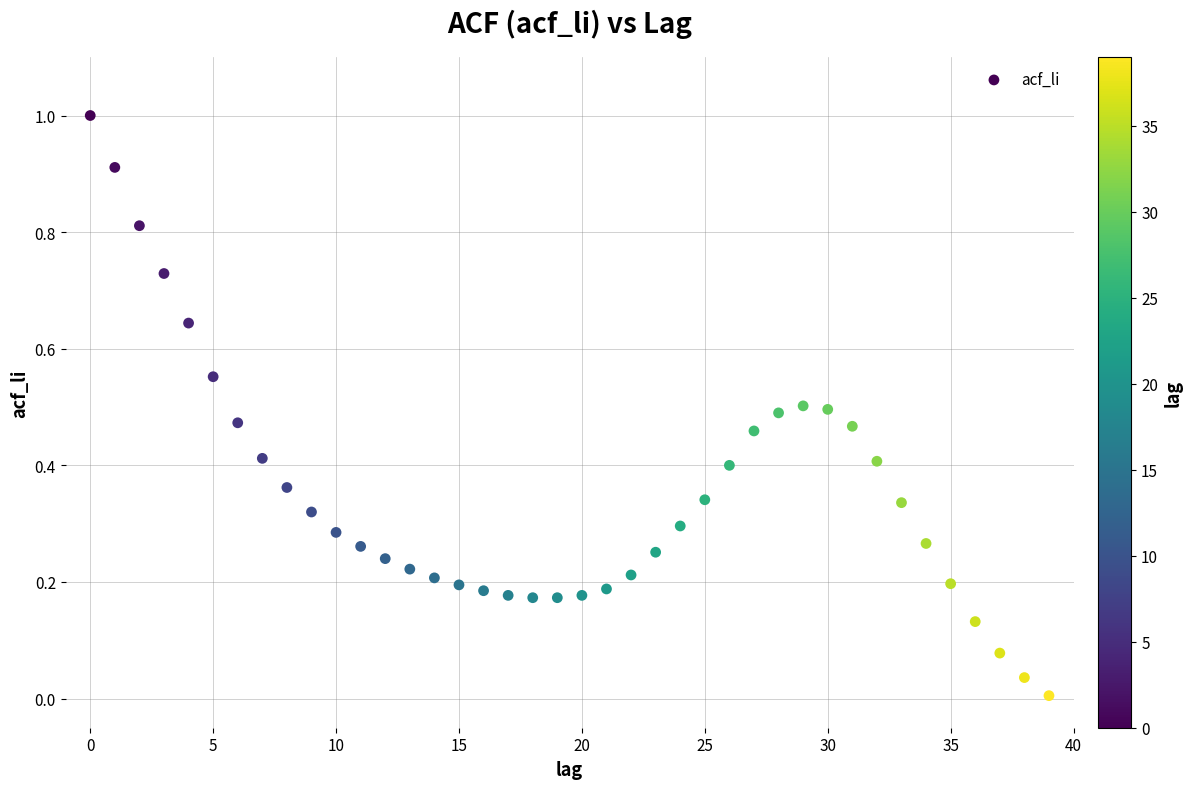

What is the range of Y values (max minus min)?

1.0